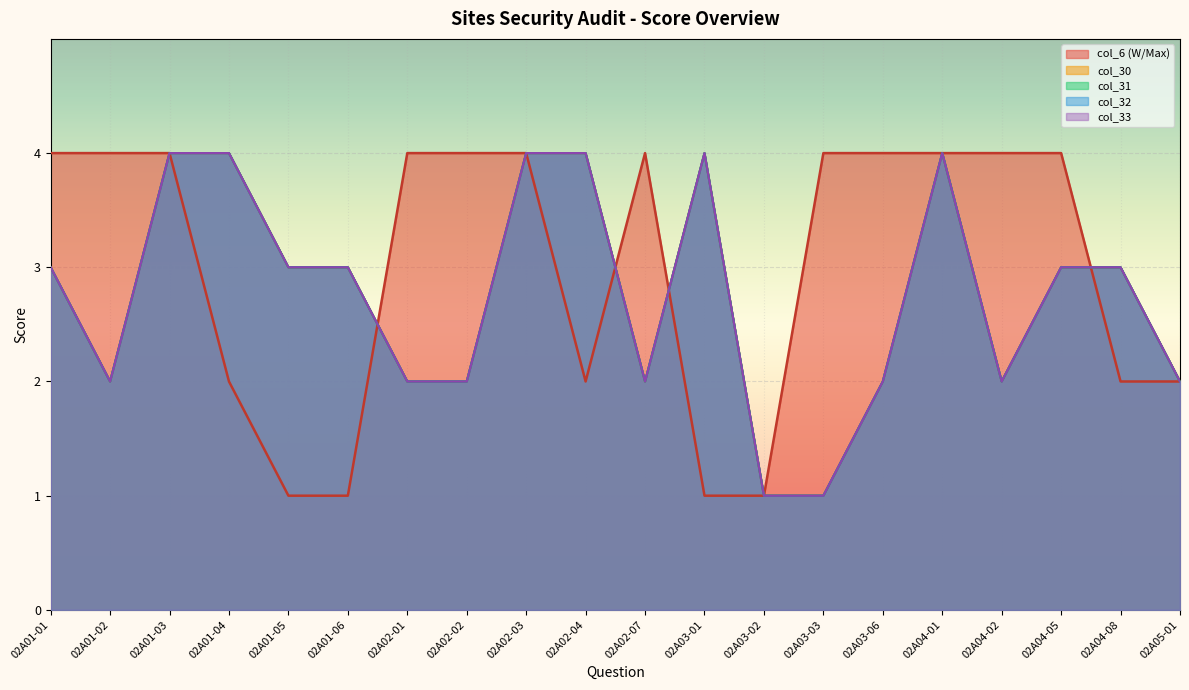

Which series has the widest spread of values?

col_30